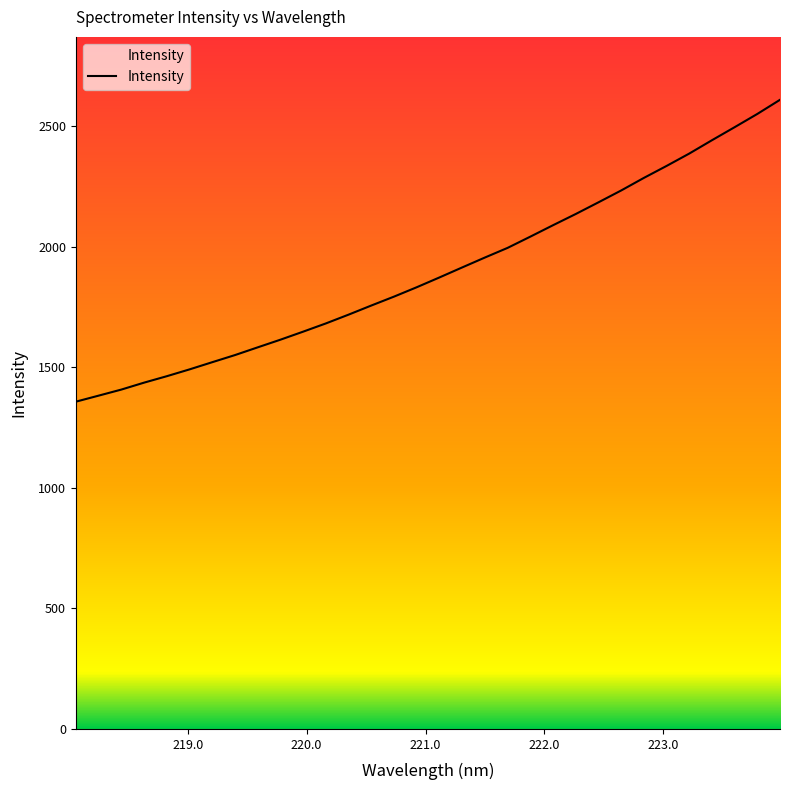

What is the maximum value shown in the chart?

2608.7